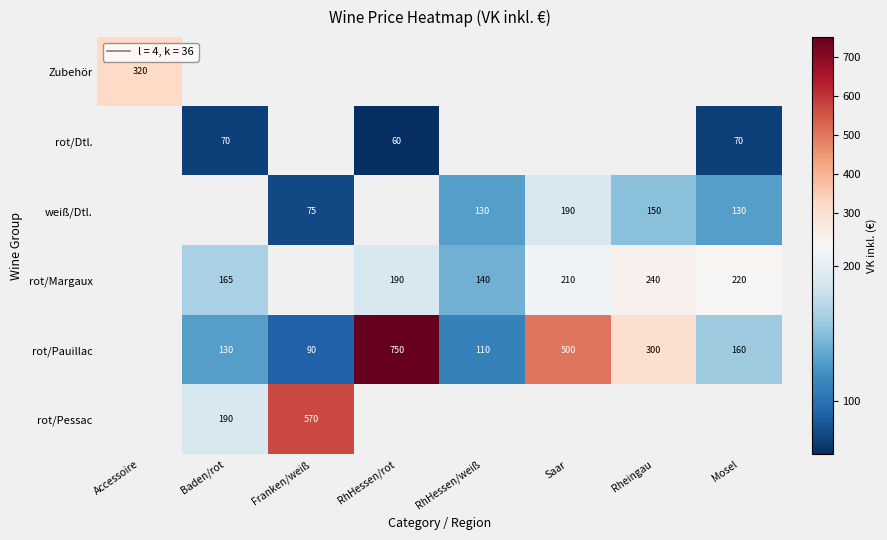

Is it true that rot/Pauillac equals 750 at RhHessen/rot?

True